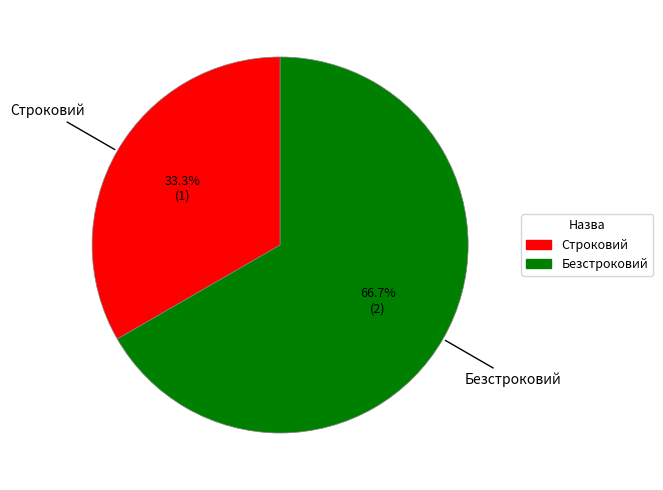

How many slices are in this pie chart?

2